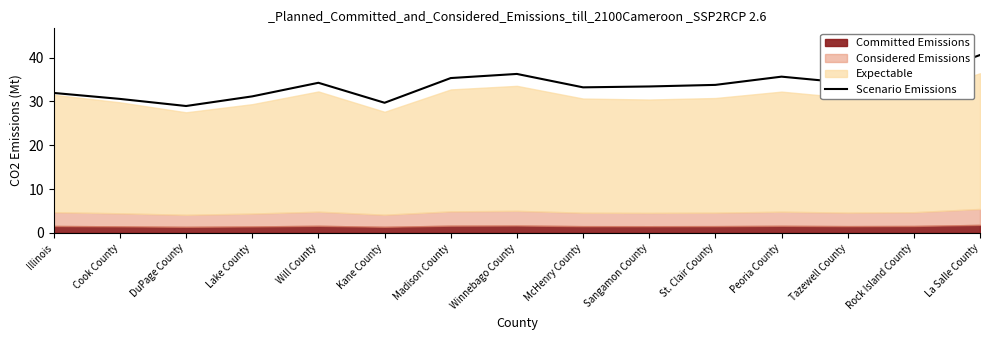

Reading right to left, transcribe all the data shown in this chart.

La Salle County=40.6	Rock Island County=35.0	Tazewell County=34.2	Peoria County=35.7	St. Clair County=33.8	Sangamon County=33.4	McHenry County=33.2	Winnebago County=36.3	Madison County=35.3	Kane County=29.7	Will County=34.3	Lake County=31.2	DuPage County=29.0	Cook County=30.6	Illinois=31.9